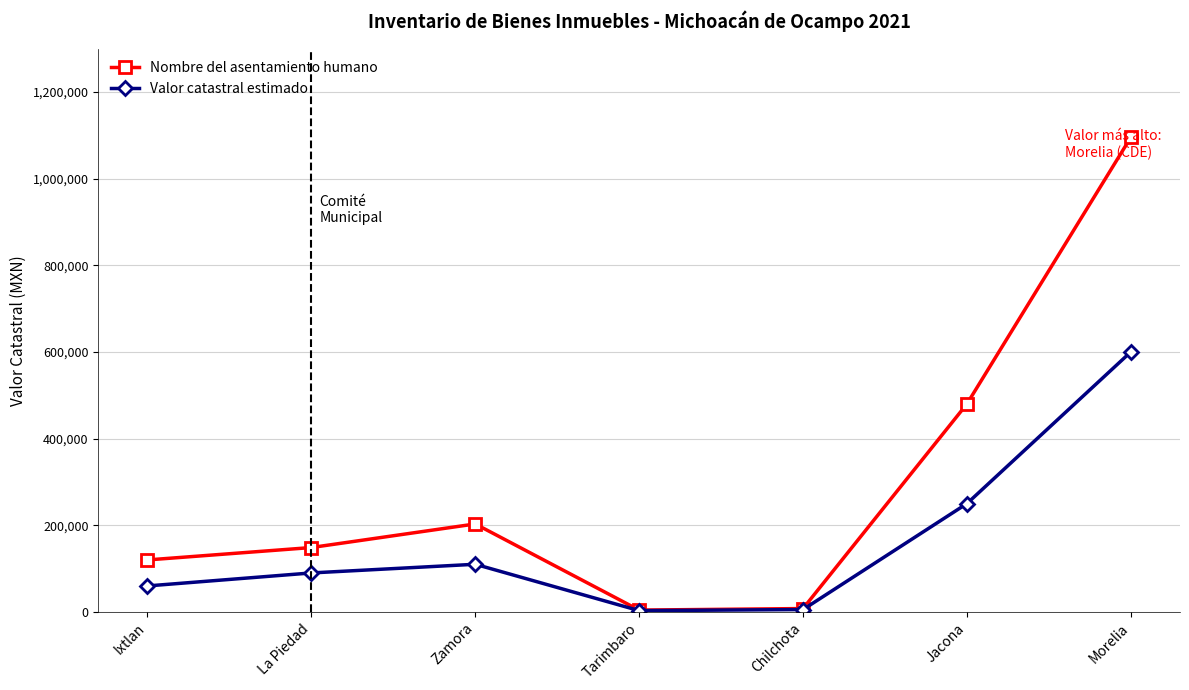

Rank the series by their maximum value, from highest to lowest.

Nombre del asentamiento humano, Valor catastral estimado